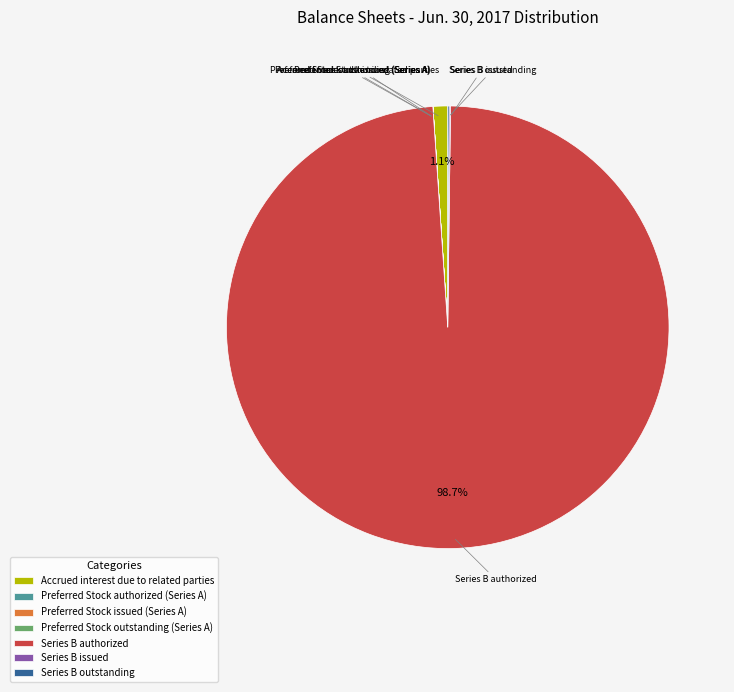

What is the largest slice in the pie chart?

Series B authorized